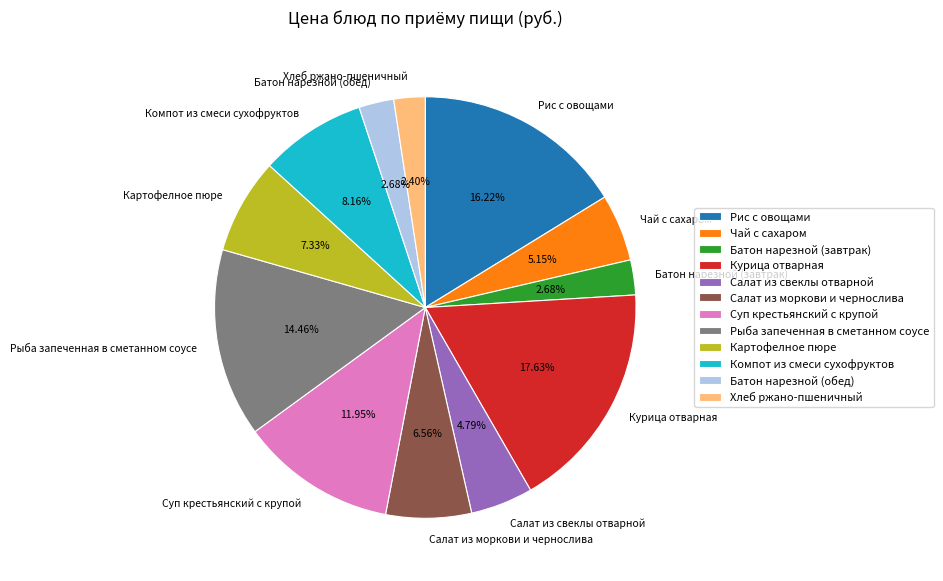

The Рис с овощами slice represents 16% of the pie. True or false?

True